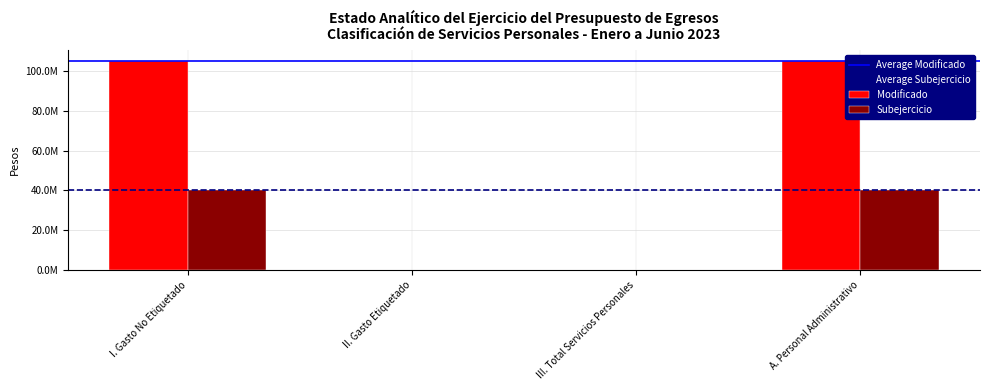

What is the label of the 1st bar from the right?

A. Personal Administrativo